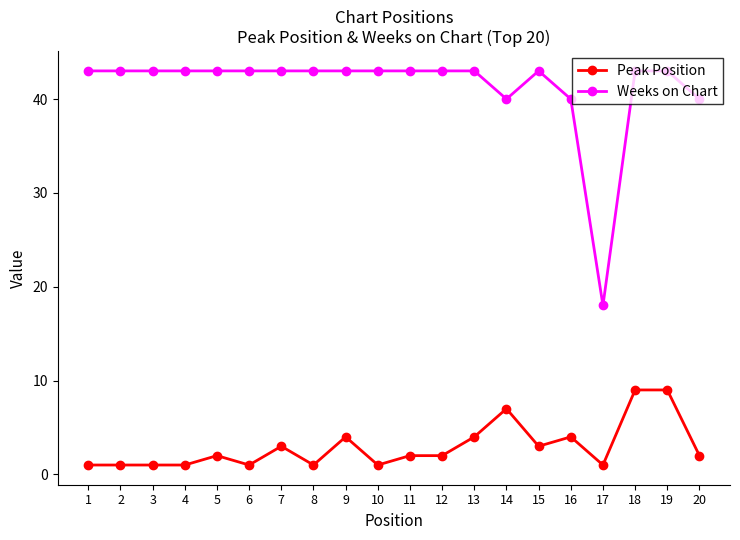

Which series has the largest total across all categories?

Weeks on Chart